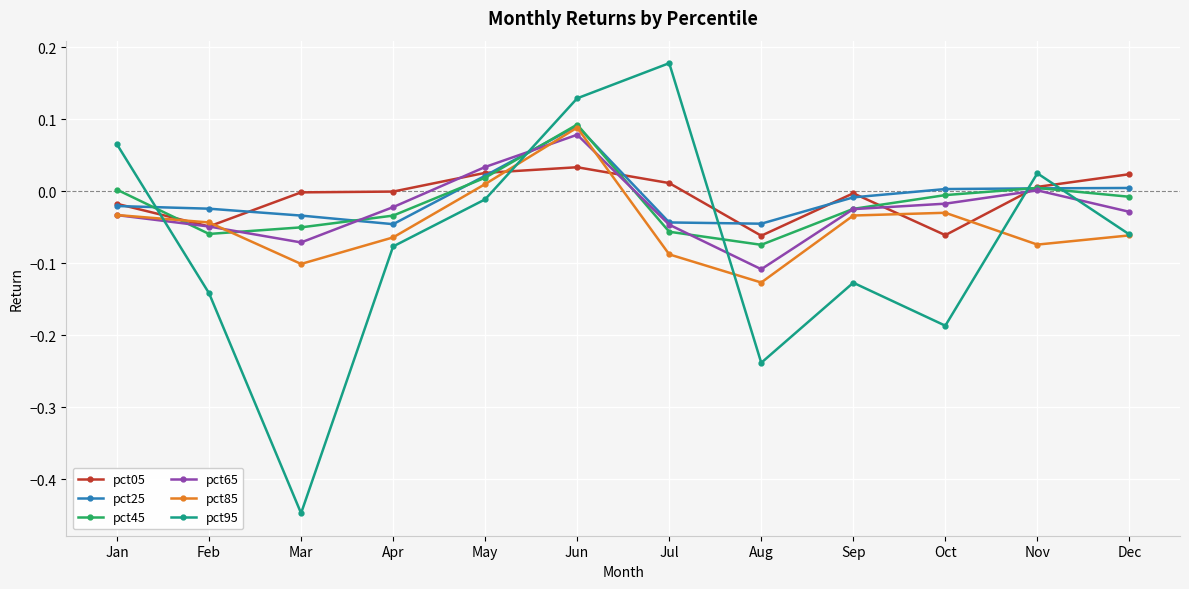

The value of pct05 at Feb is -0.0. True or false?

True